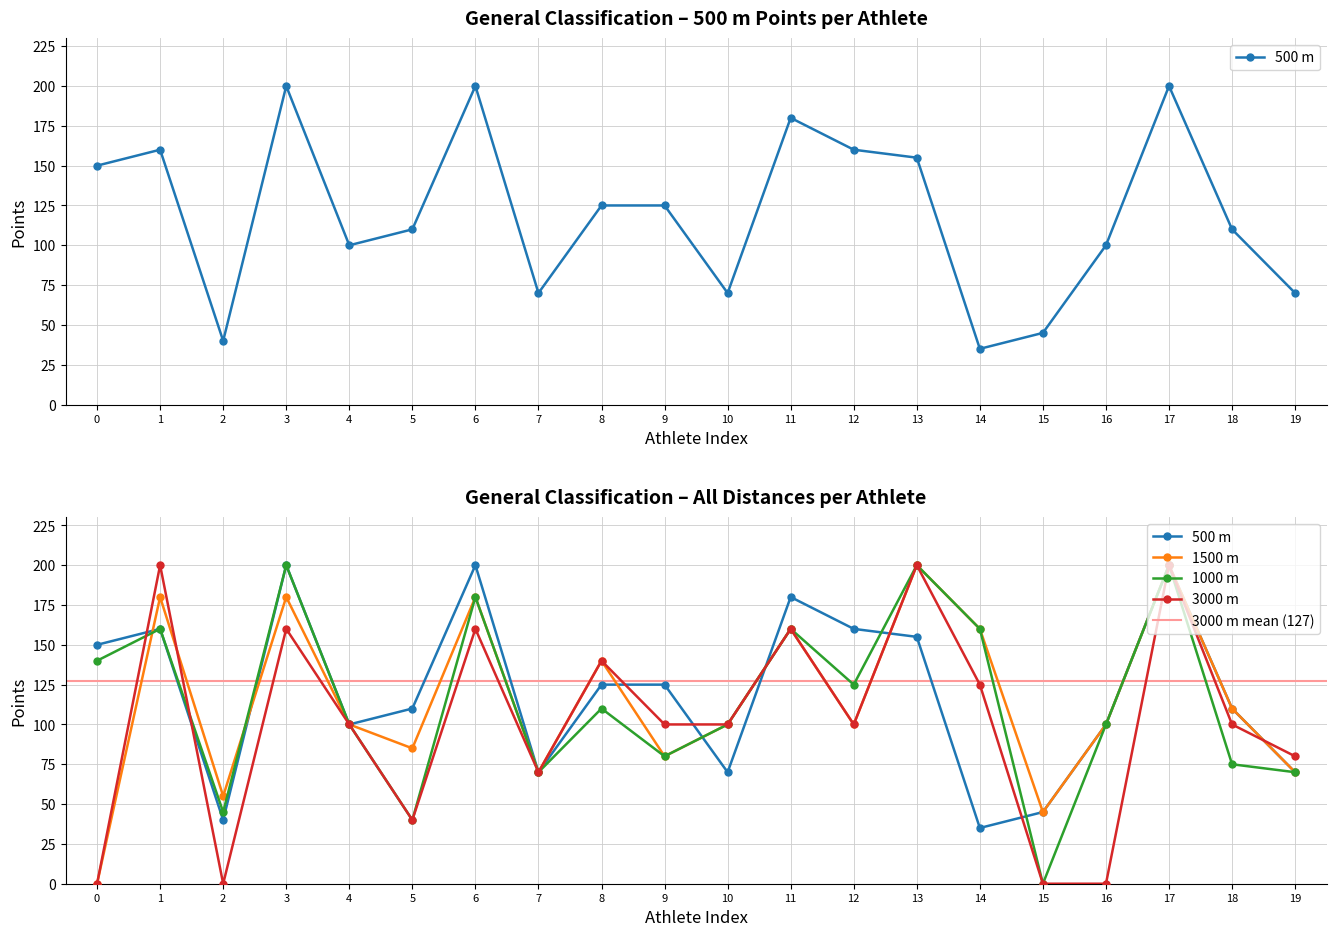

Which series ends up on top after the final intersection of 500 m and 1500 m?

1500 m